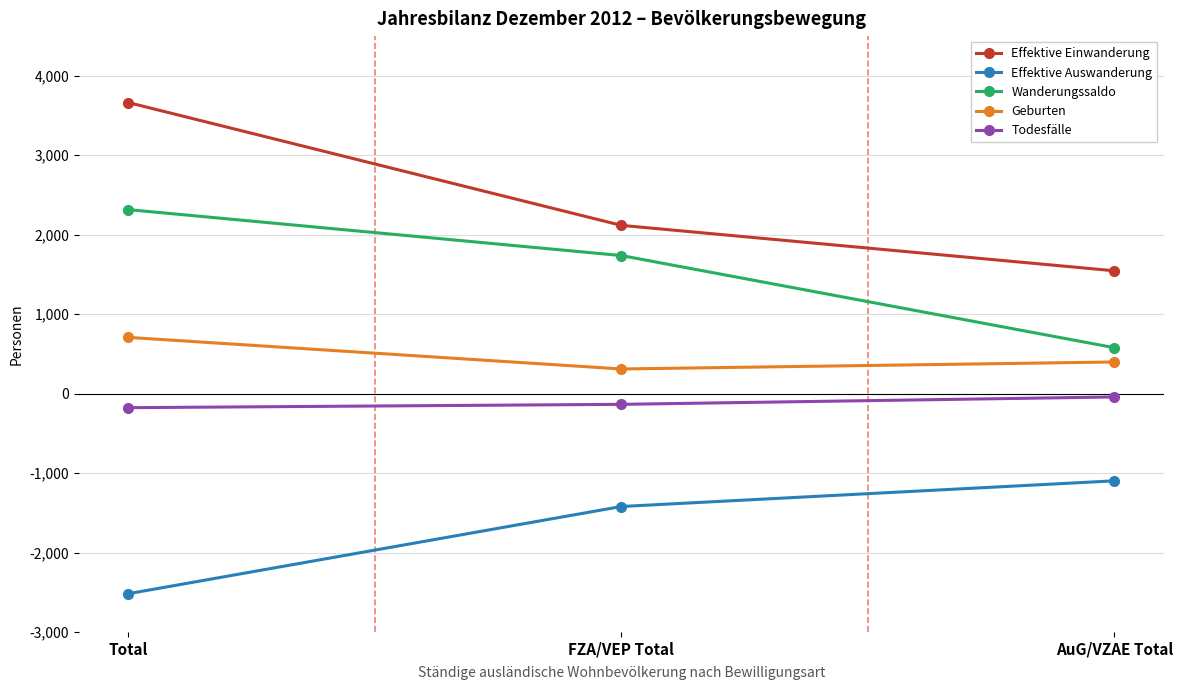

Which series has the widest spread of values?

Effektive Einwanderung